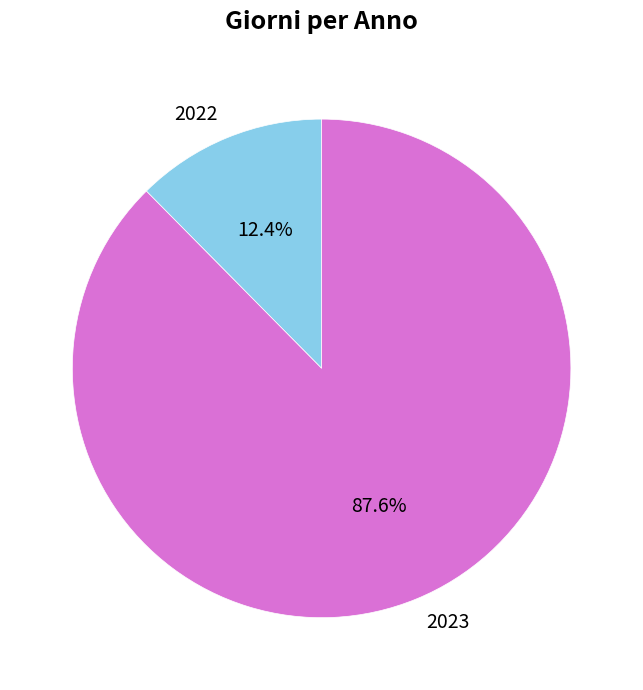

Which slice is the largest?

2023